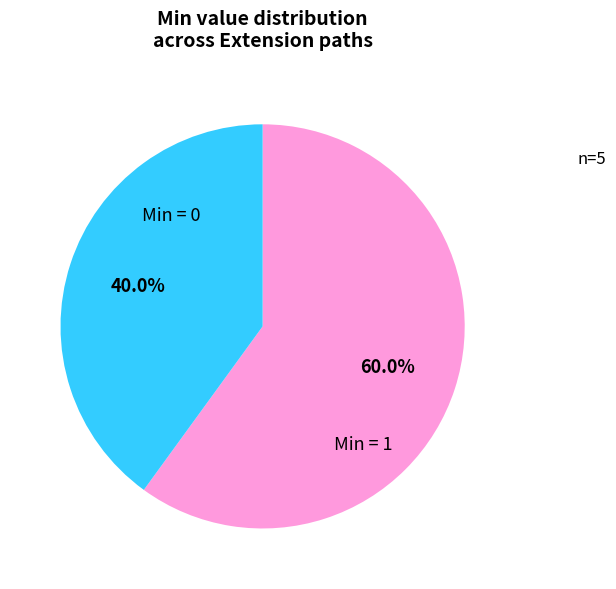

Does any single category account for the majority?

Yes